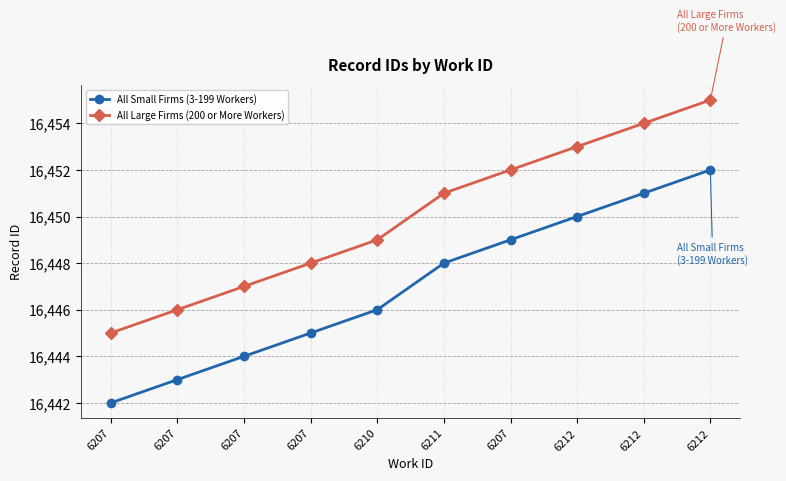

List the labels in order of All Small Firms (3-199 Workers) value, smallest first.

6207, 6207, 6207, 6207, 6210, 6211, 6207, 6212, 6212, 6212